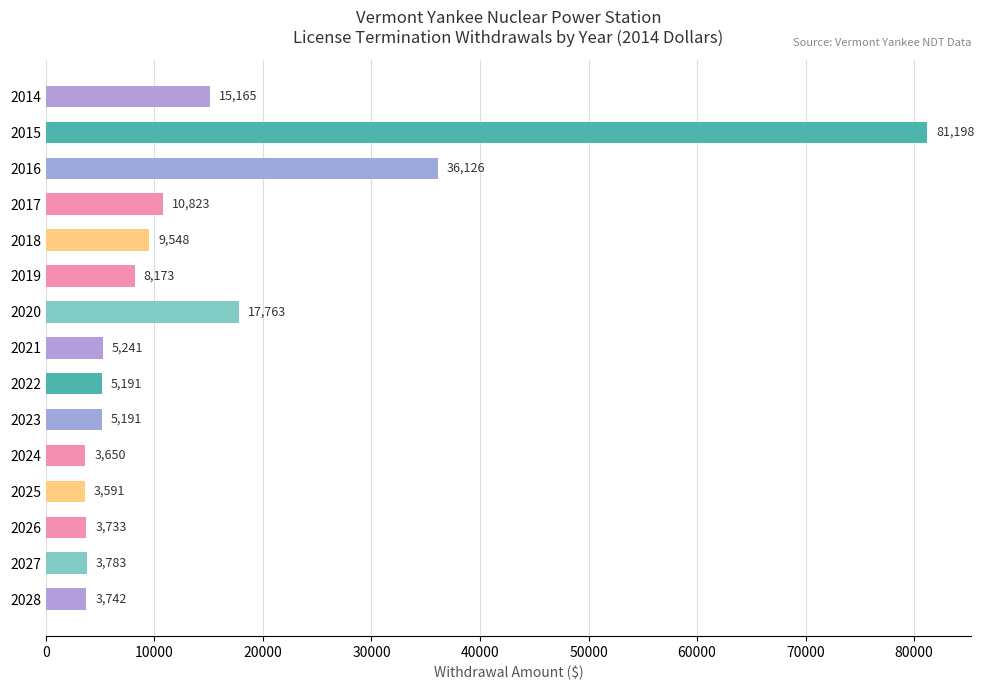

What is the value of the 13th bar from the top?

3732.8